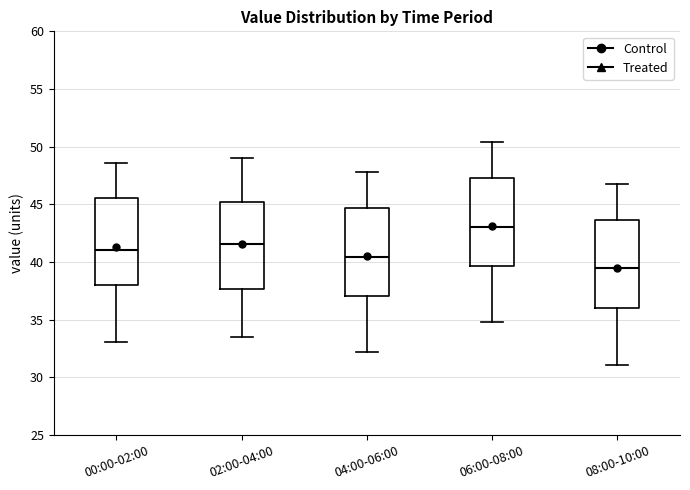

Reading left to right, read every box against the y-axis: the position of its median line, the range the box covers, and the ends of its whiskers. The values are not printed on the chart, so give them approximately, as read against the axis.

00:00-02:00: median 41.0, box 38.0 to 45.5, whiskers 33.0 to 48.5
02:00-04:00: median 41.5, box 37.5 to 45.0, whiskers 33.5 to 49.0
04:00-06:00: median 40.5, box 37.0 to 44.5, whiskers 32.0 to 48.0
06:00-08:00: median 43.0, box 39.5 to 47.5, whiskers 35.0 to 50.5
08:00-10:00: median 39.5, box 36.0 to 43.5, whiskers 31.0 to 47.0